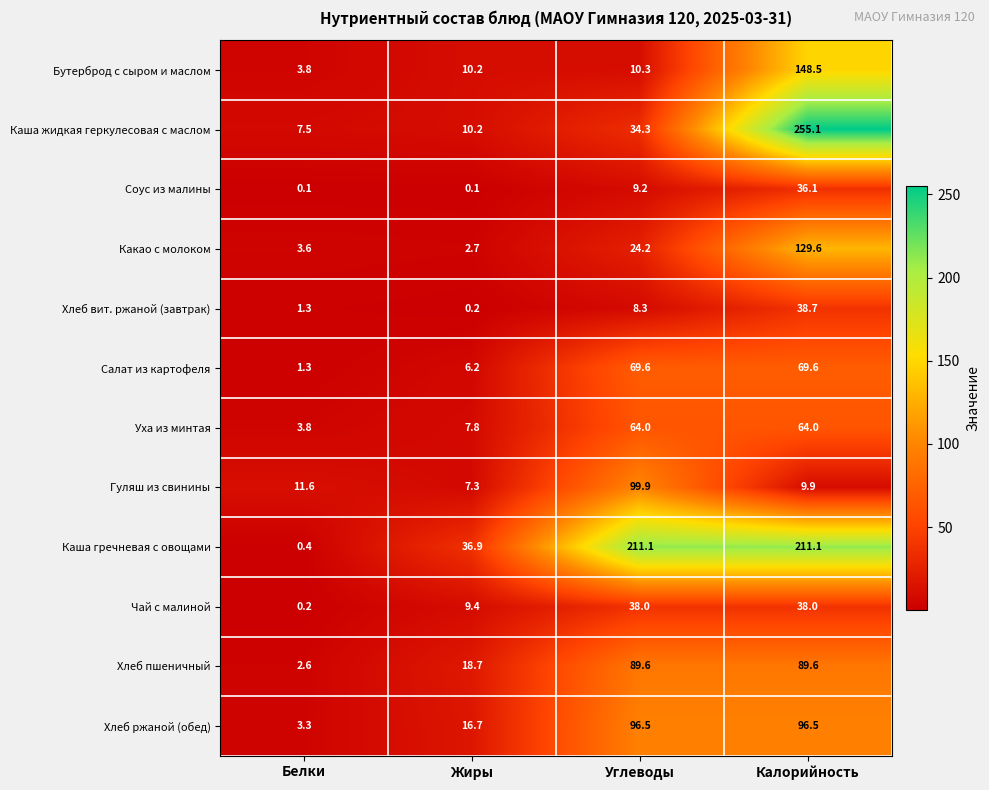

What is the maximum value for Каша жидкая геркулесовая с маслом?

255.1